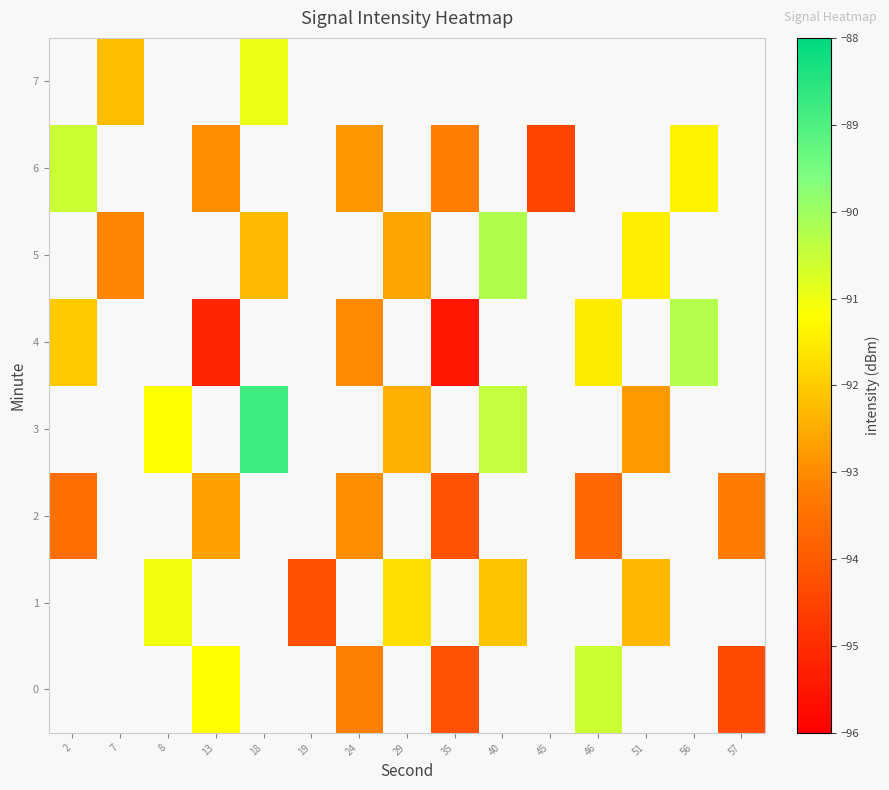

Which series has the widest spread of values?

row_4